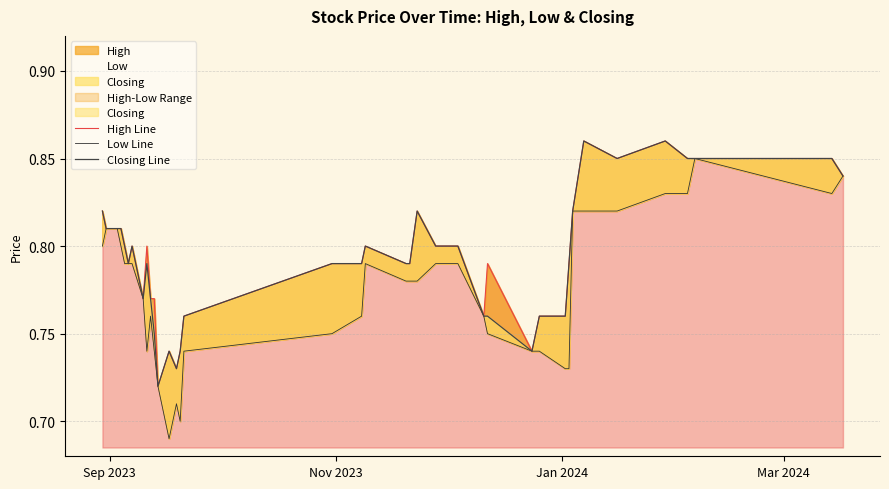

At how many categories does at least one series exceed 0?

40